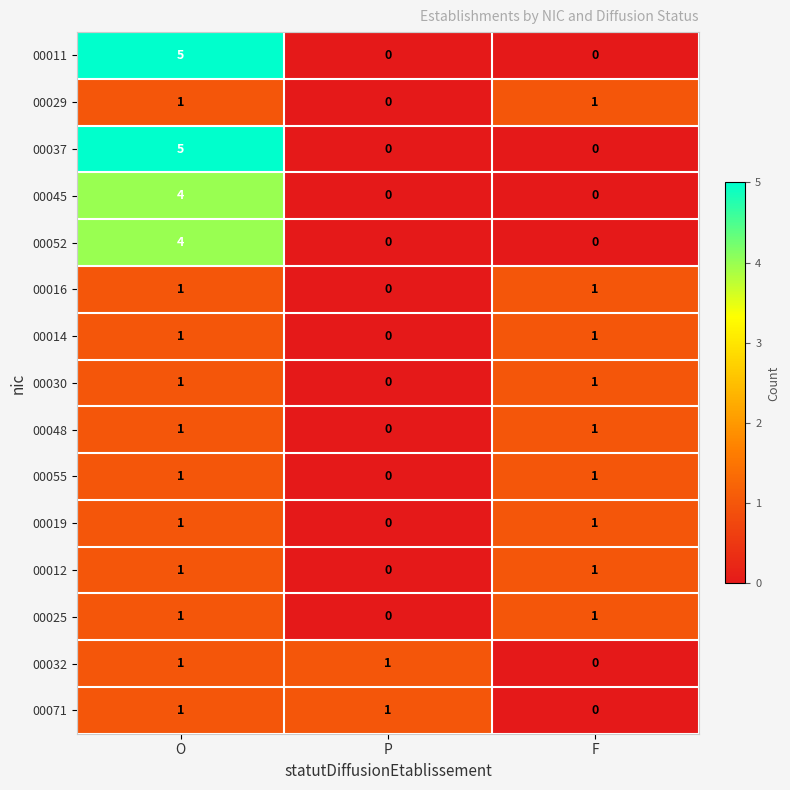

What is the difference between the maximum and second lowest values in the 00045 series?

4